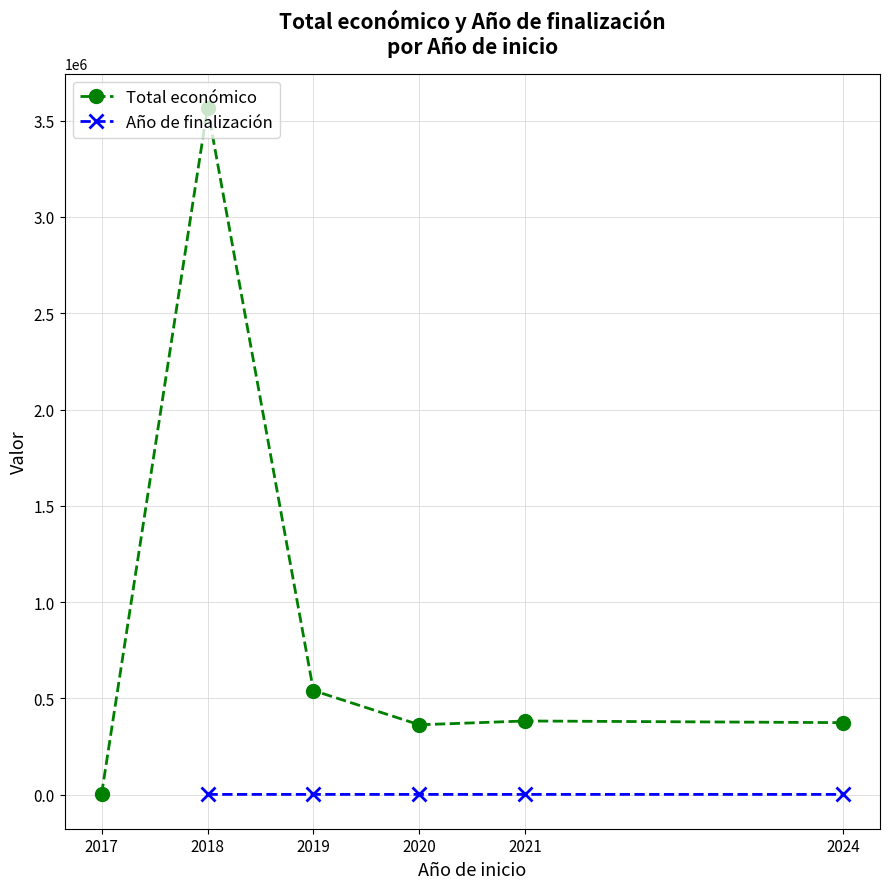

What is the value of the Año de finalización point at the 6th from the left?

2026.7